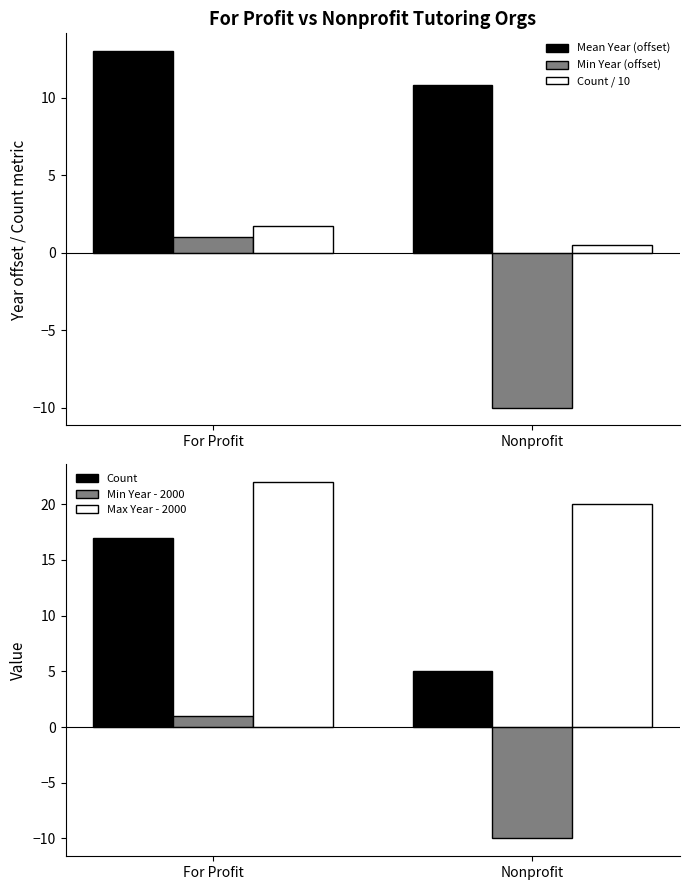

What is the sum of the Max Year - 2000 values at For Profit and Nonprofit?

42